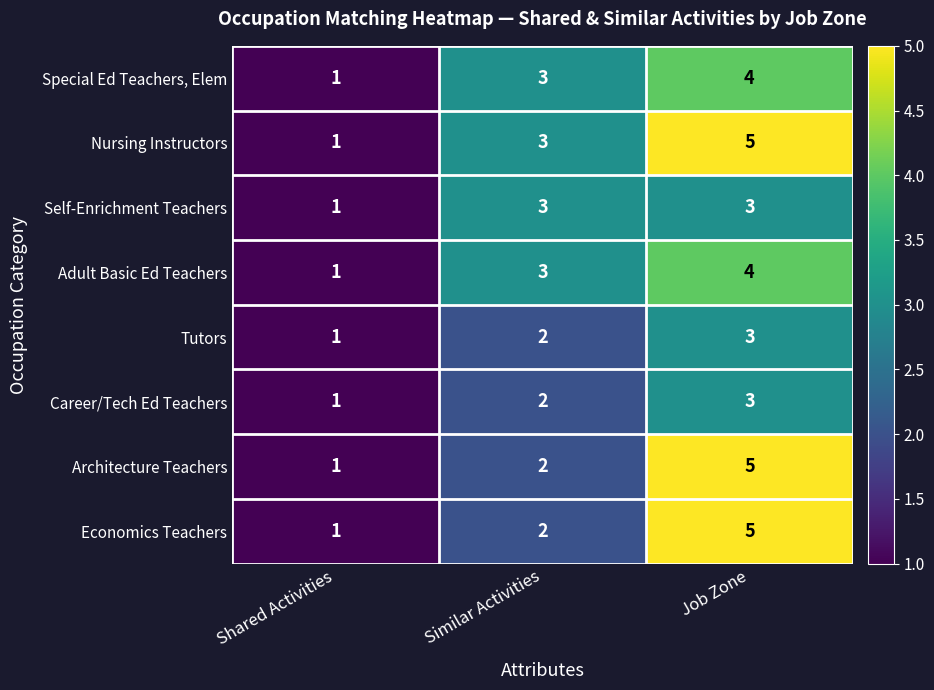

How many categories are shown in the chart?

3